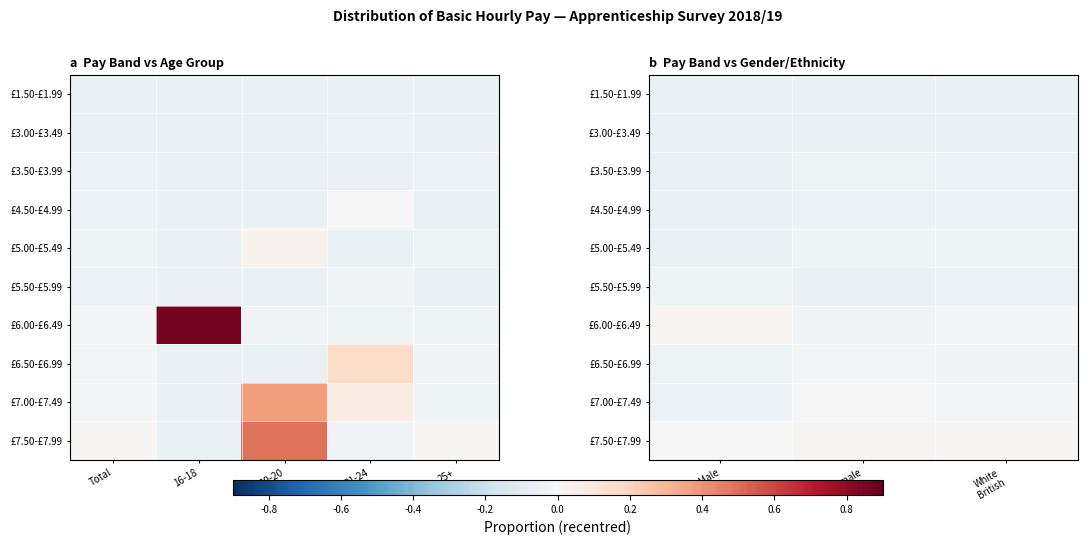

At Female, list the series in order from smallest to largest.

£3.00-£3.49, £5.50-£5.99, £1.50-£1.99, £4.50-£4.99, £3.50-£3.99, £5.00-£5.49, £6.00-£6.49, £6.50-£6.99, £7.00-£7.49, £7.50-£7.99